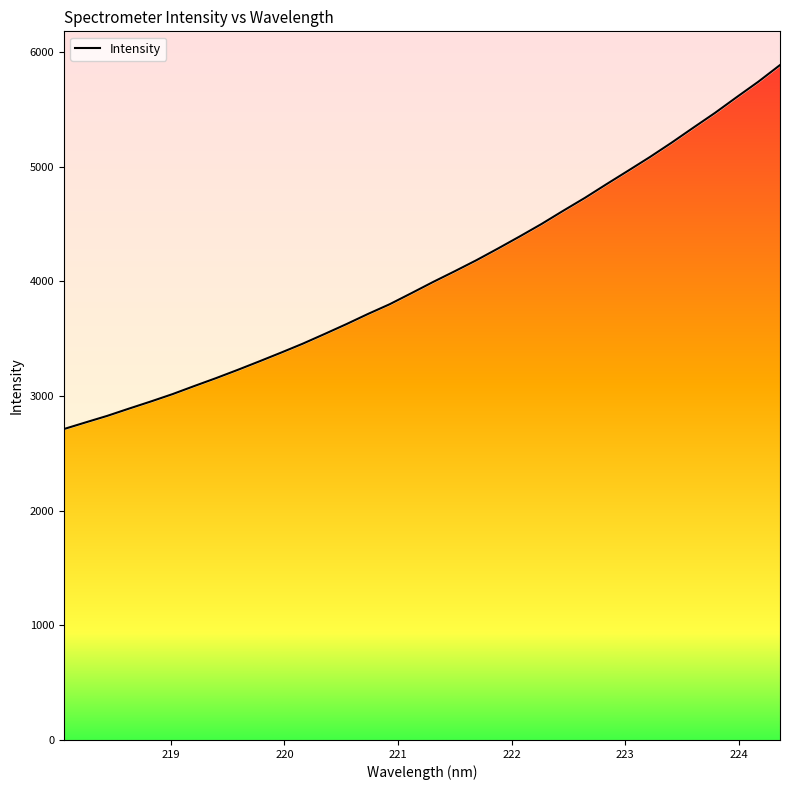

How many lines are shown in the chart?

1